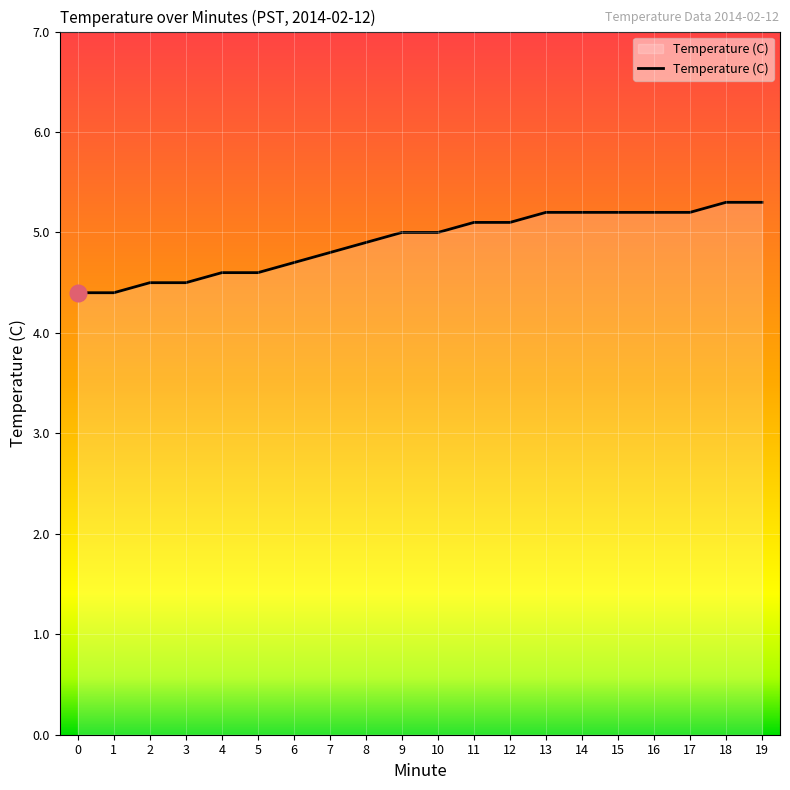

What is the greatest value displayed?

5.3